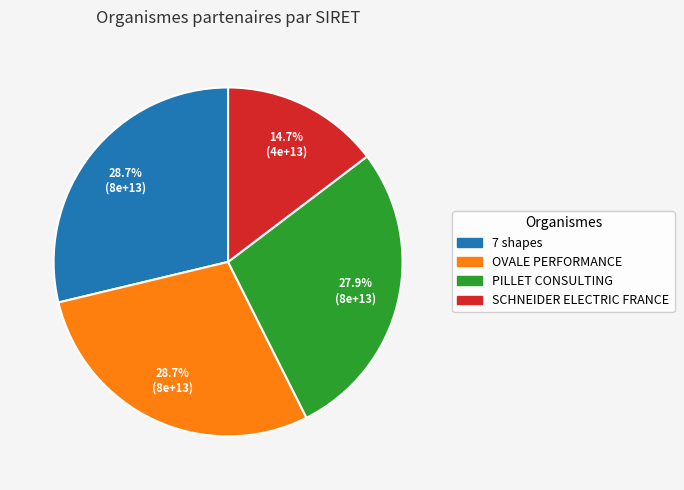

Which slice is the smallest?

SCHNEIDER ELECTRIC FRANCE